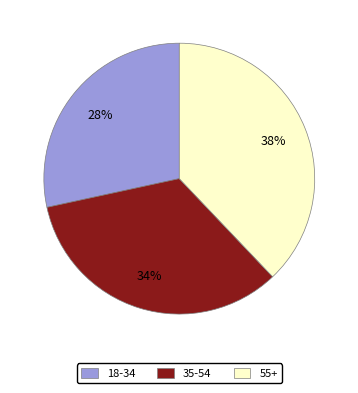

What percentage is the 18-34 slice, to the nearest percent?

28%